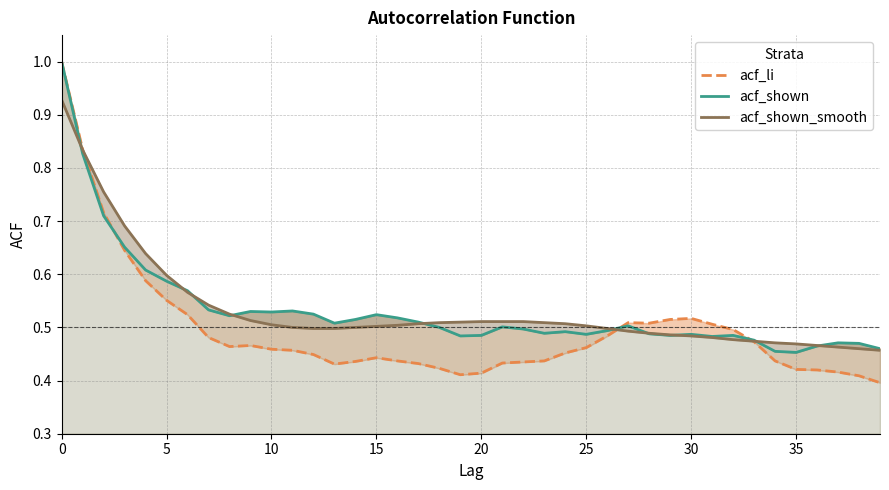

The value of acf_shown_smooth at 34 is 0.1. True or false?

False